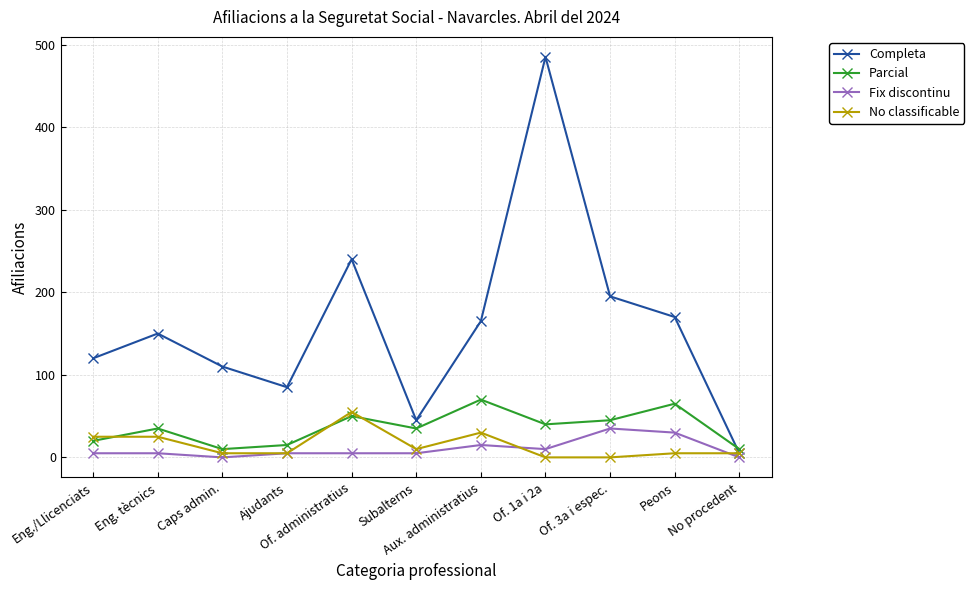

Count the number of data series in this chart.

4